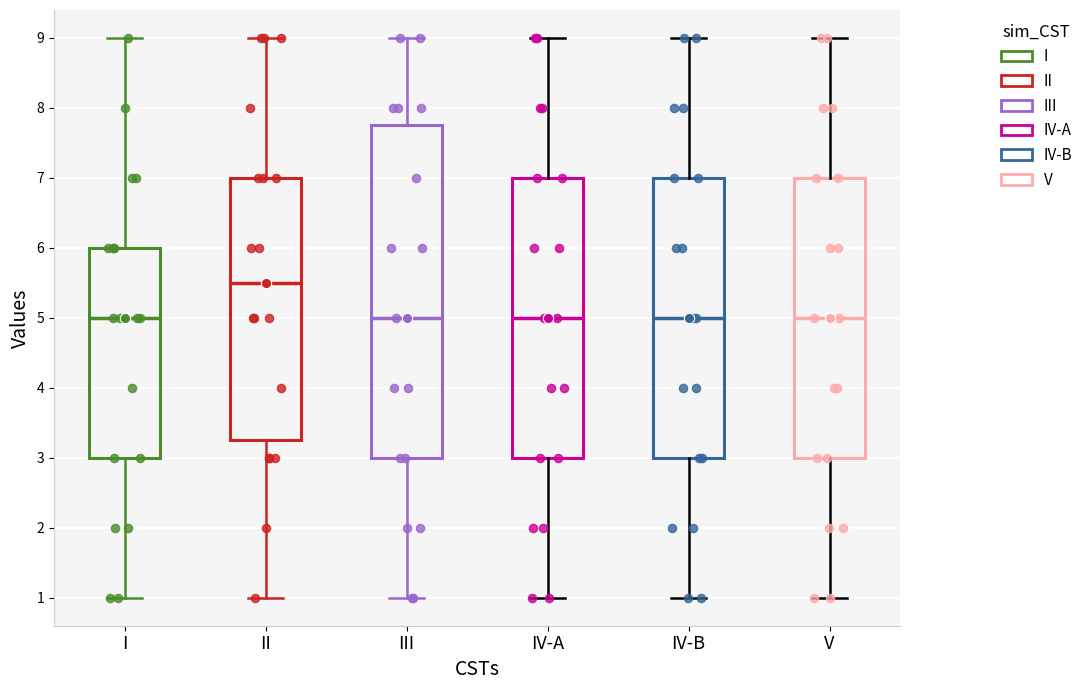

Comparing the boxes themselves (not the whiskers), which one is the tallest?

III